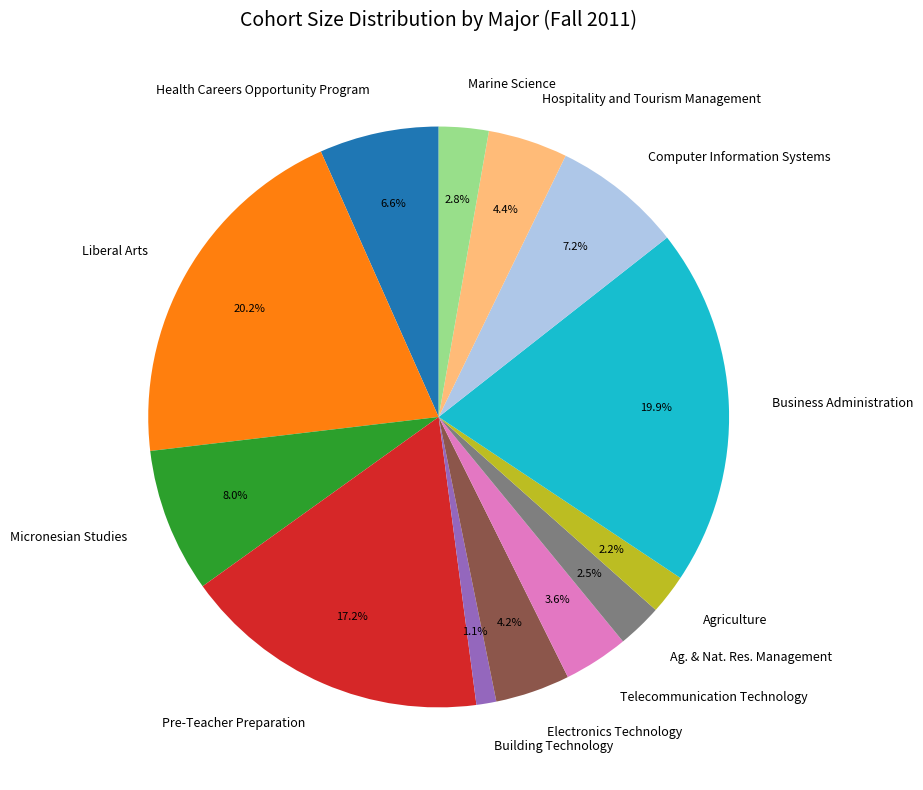

Approximately how many times larger is the value at Electronics Technology compared to Marine Science?

1.5